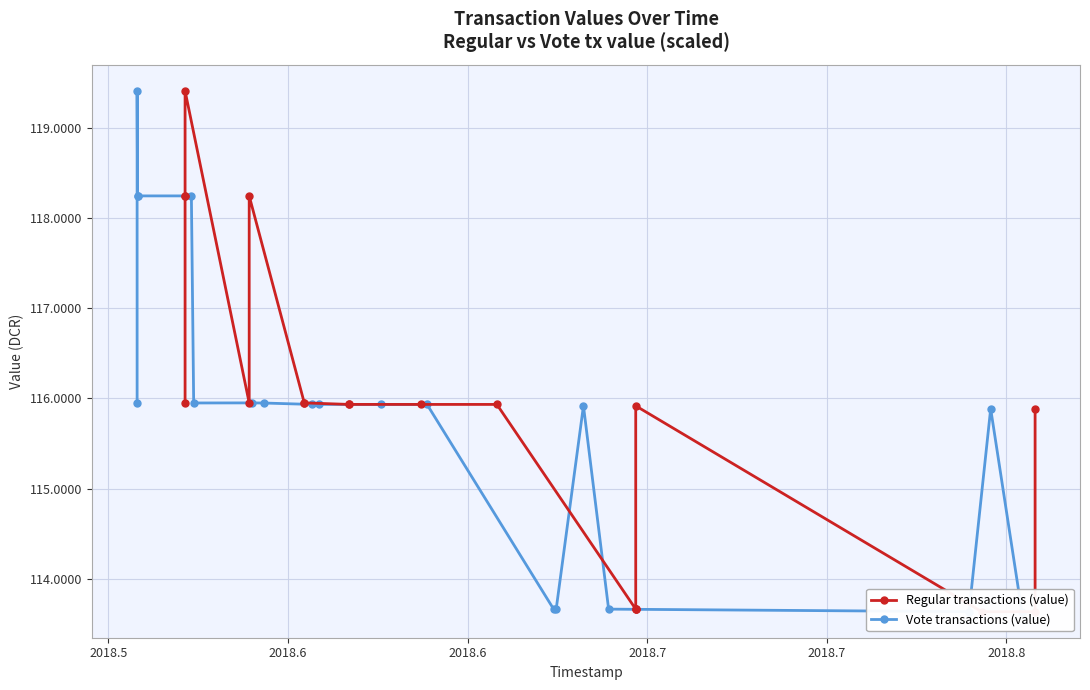

How many intersections are there between Regular transactions (value) and Vote transactions (value)?

6